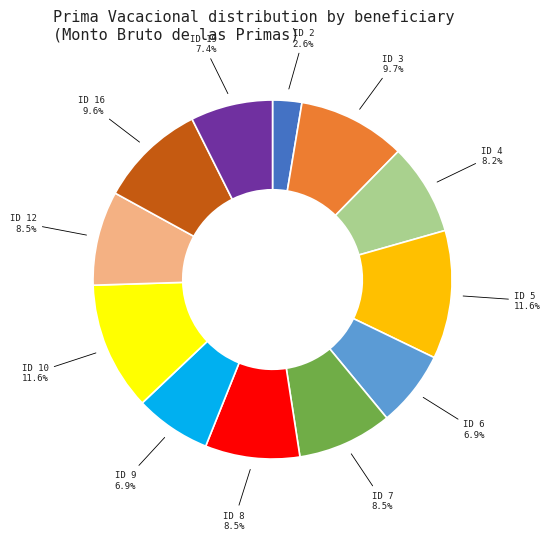

Does any single category account for the majority?

No